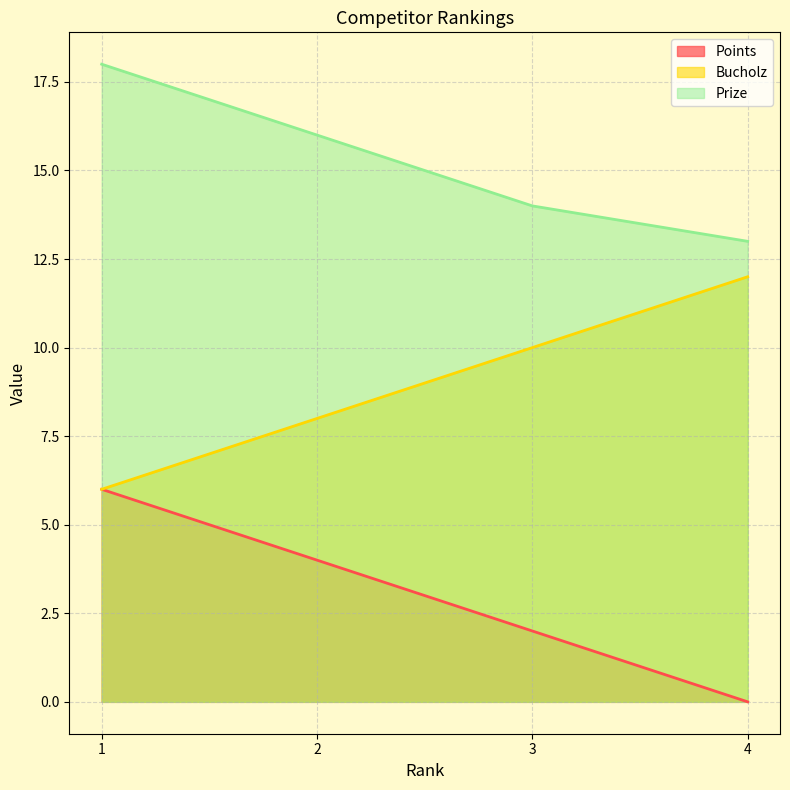

What is the value of the Prize point at the 3rd from the left?

14